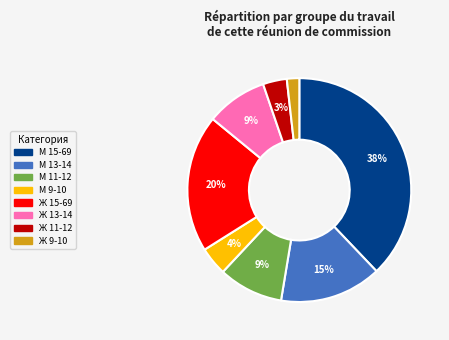

Which category has the smallest portion of the pie?

Ж 9-10